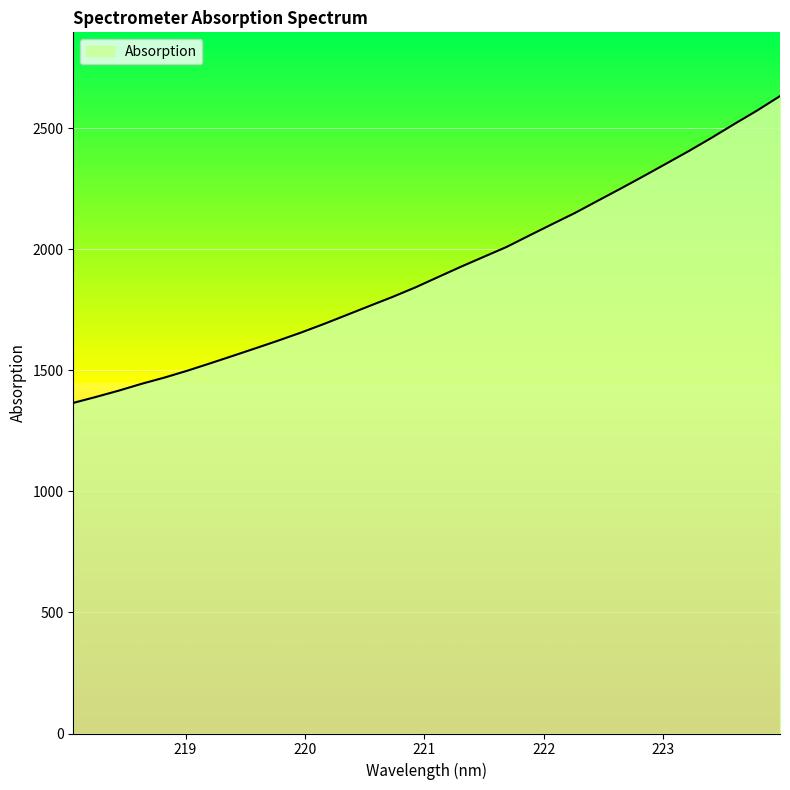

What is the minimum value shown in the chart?

1365.3